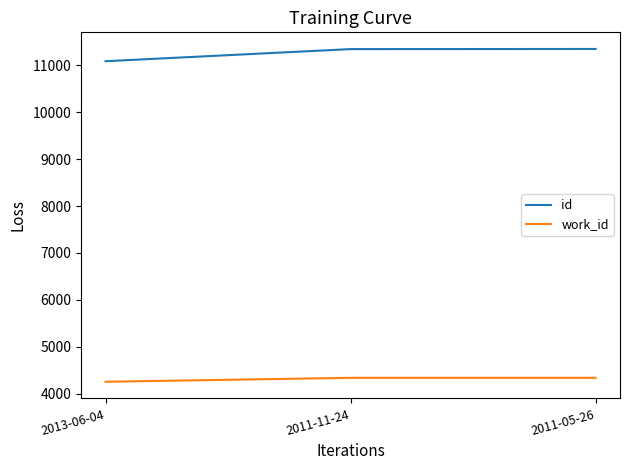

How many series are shown in this chart?

2